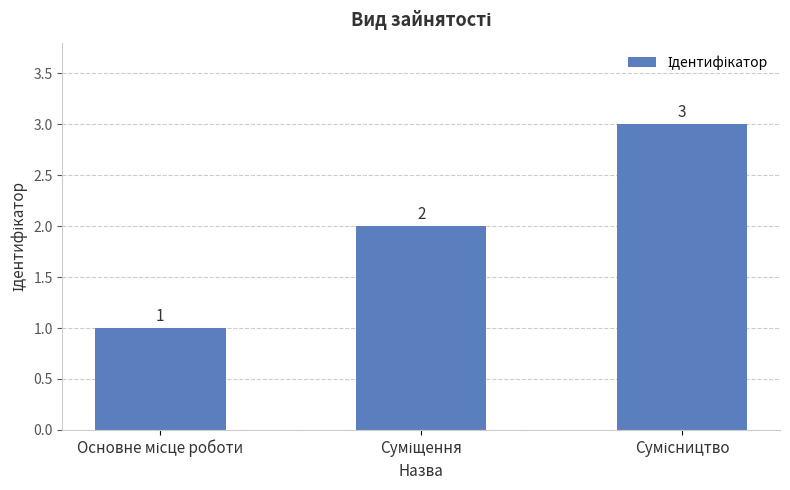

What is the maximum value shown in the chart?

3